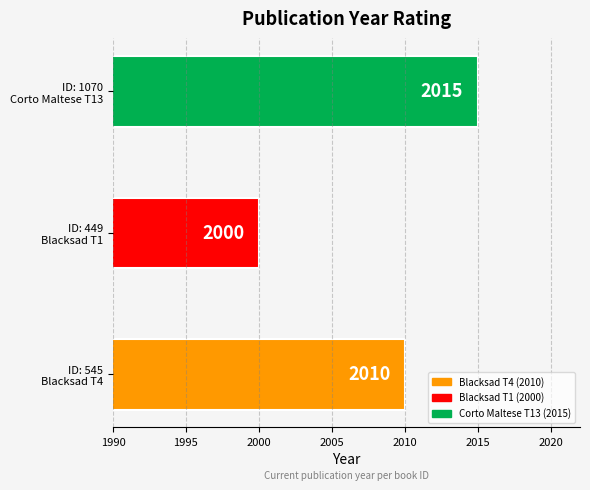

Where is the data nearest to the value 2007?

ID: 545
Blacksad T4